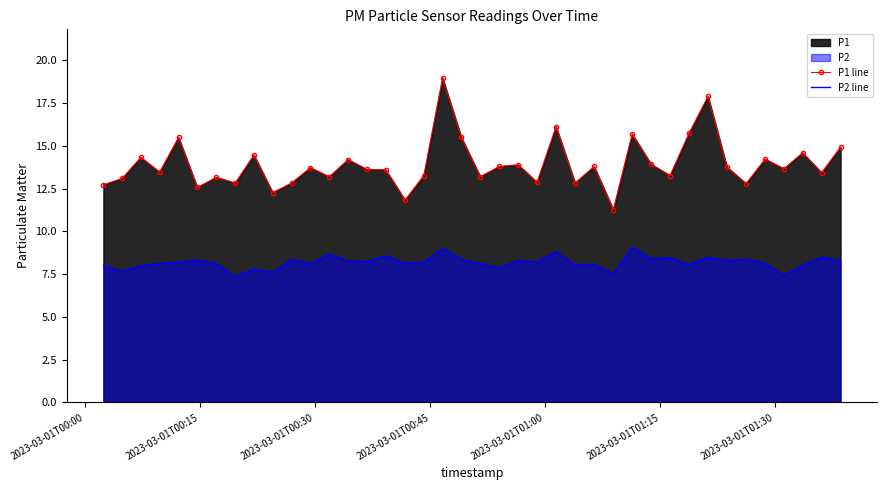

At how many categories does at least one series exceed 8?

40